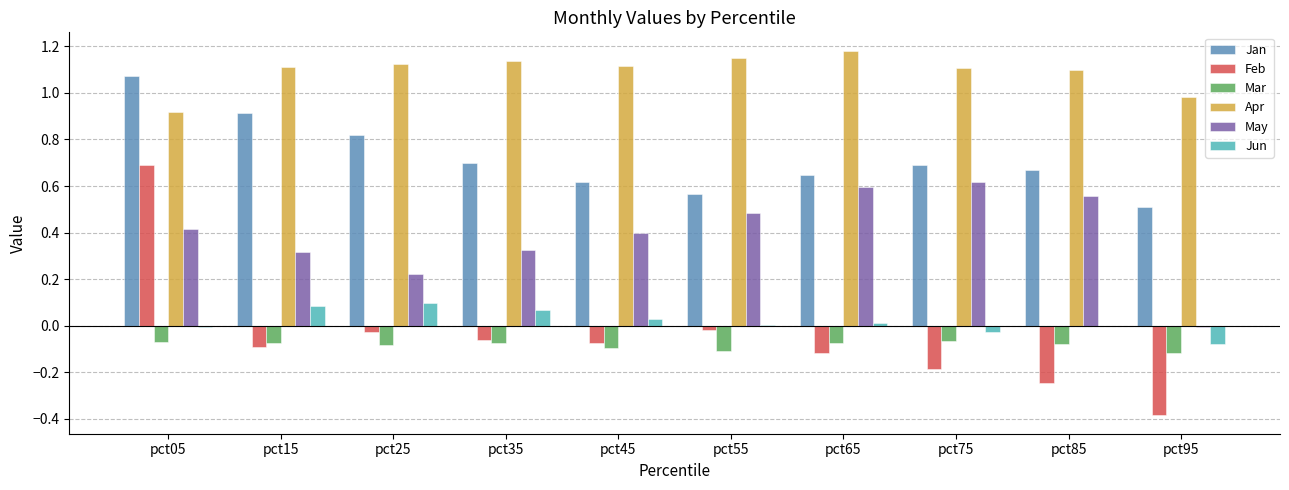

Which series has the largest range (max minus min)?

Feb